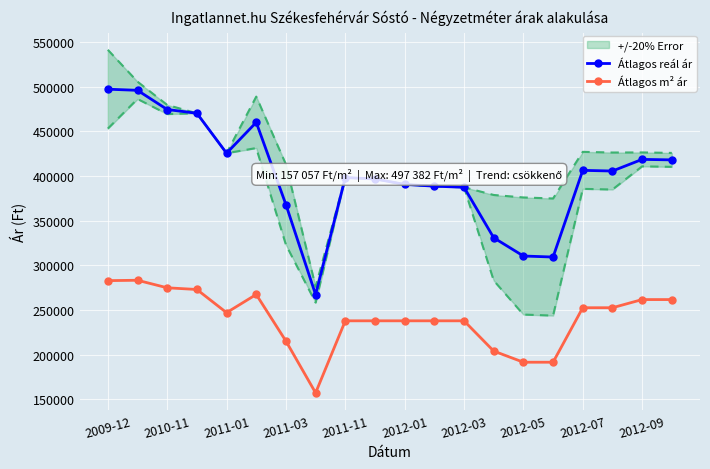

True or false: Átlagos reál ár has more than 2 interior local peaks.

True